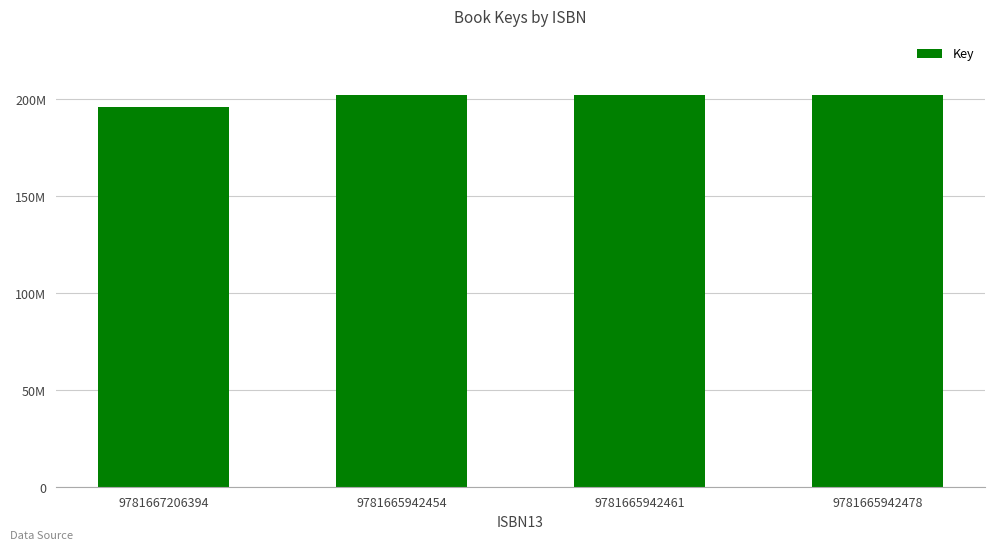

Which label corresponds to the smallest value in the chart?

9781667206394